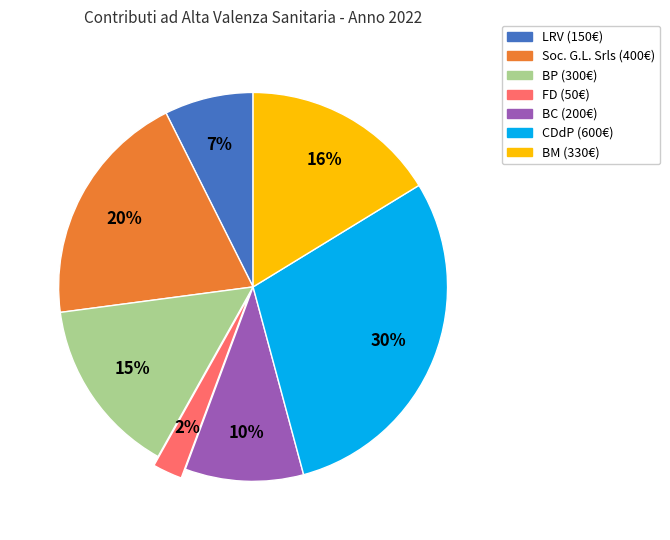

Does any single category account for the majority?

No